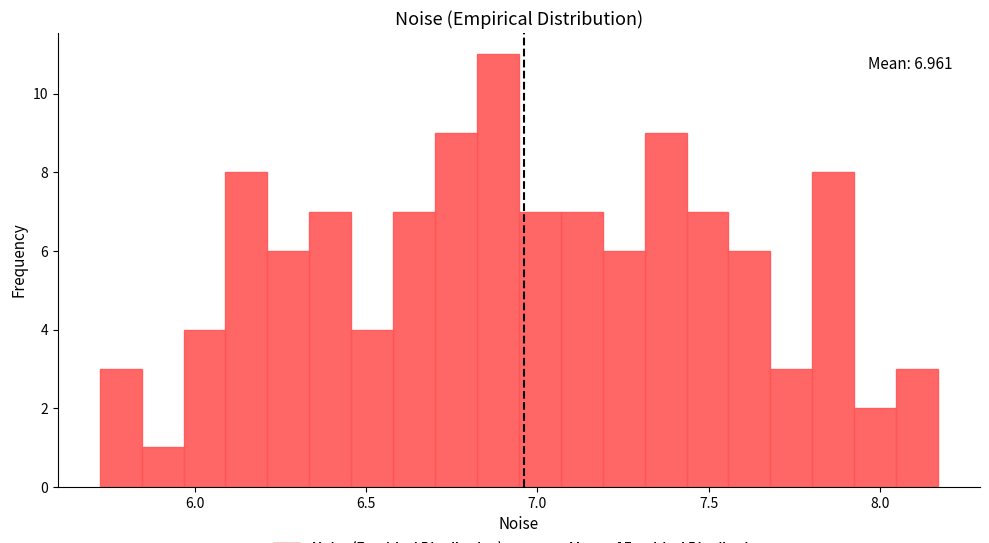

Around what value on the x-axis is the tallest bar? Give the approximate position of its centre, as read against the axis.

6.90